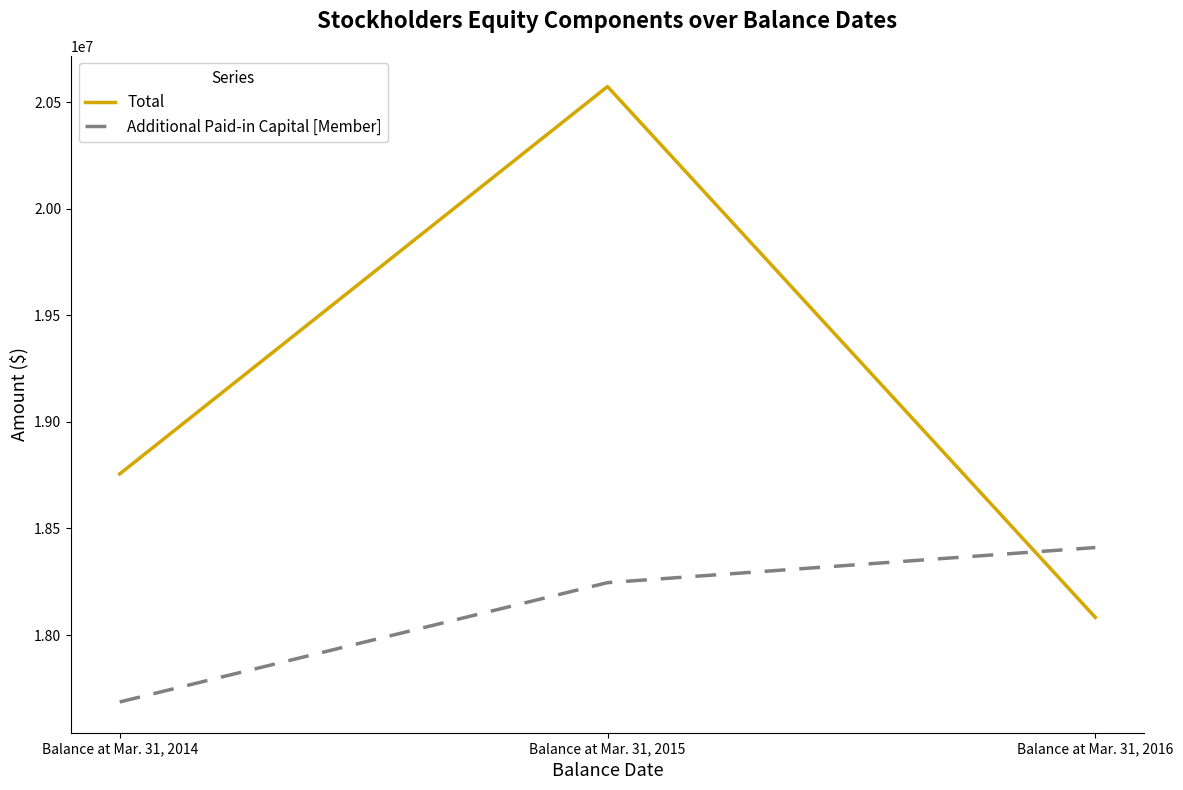

What is the smallest value displayed?

17685815